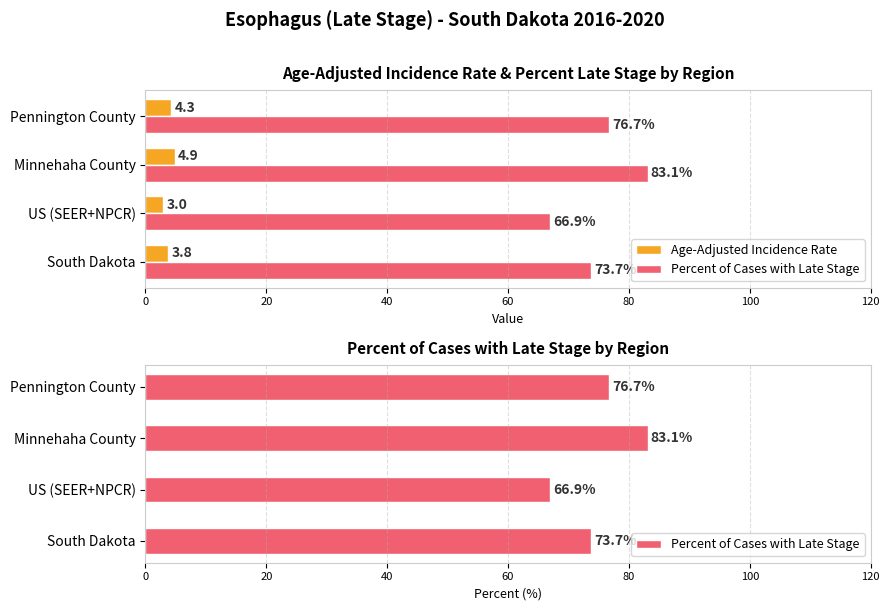

What is the difference between the maximum and minimum values in the Age-Adjusted Incidence Rate series?

1.9